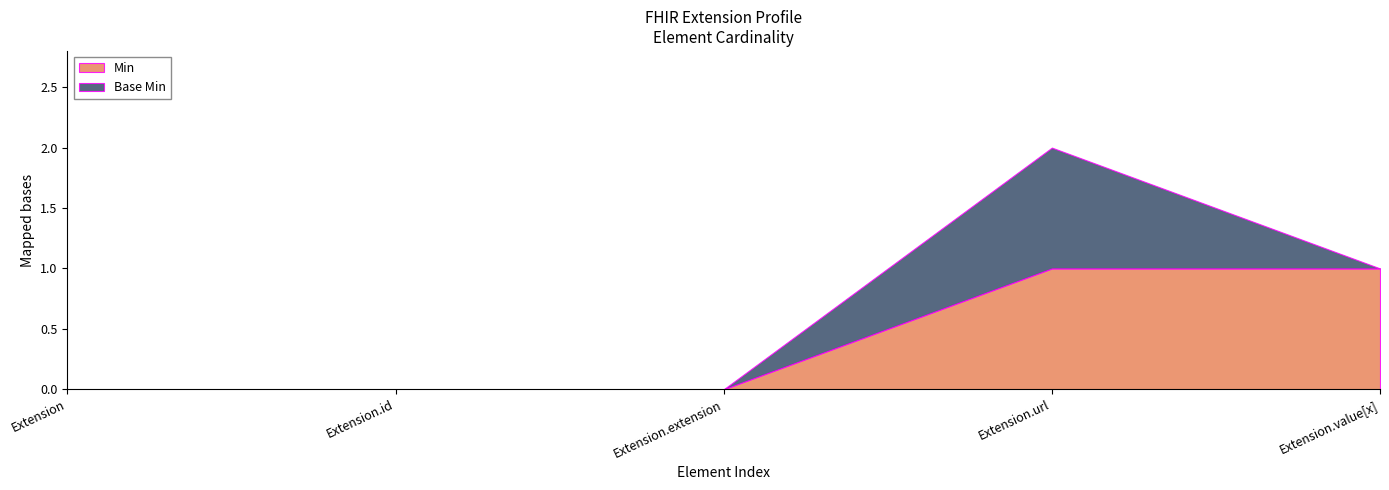

Which category has the highest value across all series?

Extension.url